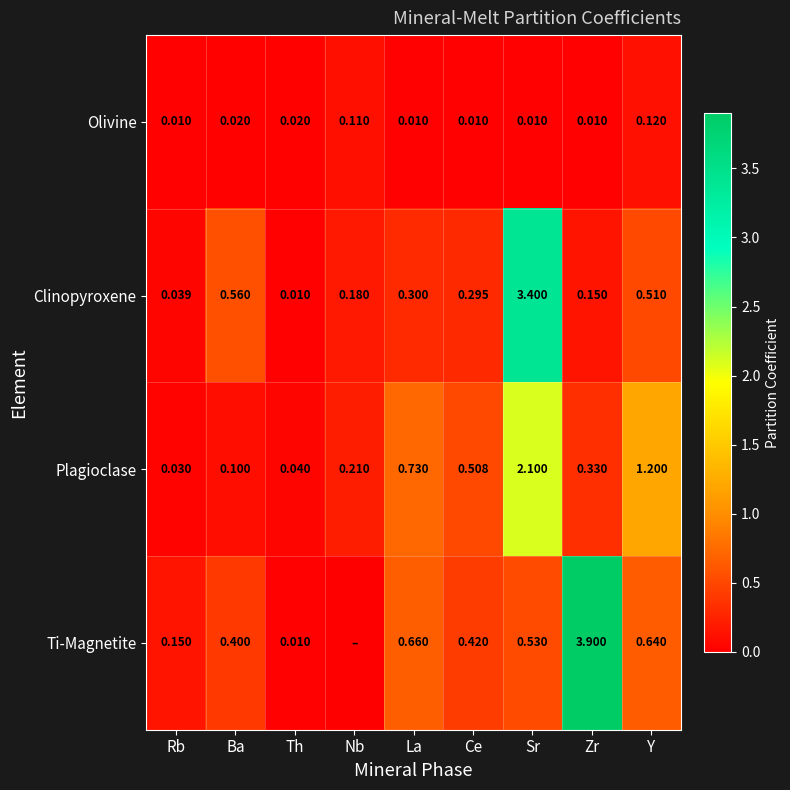

True or false: Plagioclase has a value of 2.0 at Y.

False